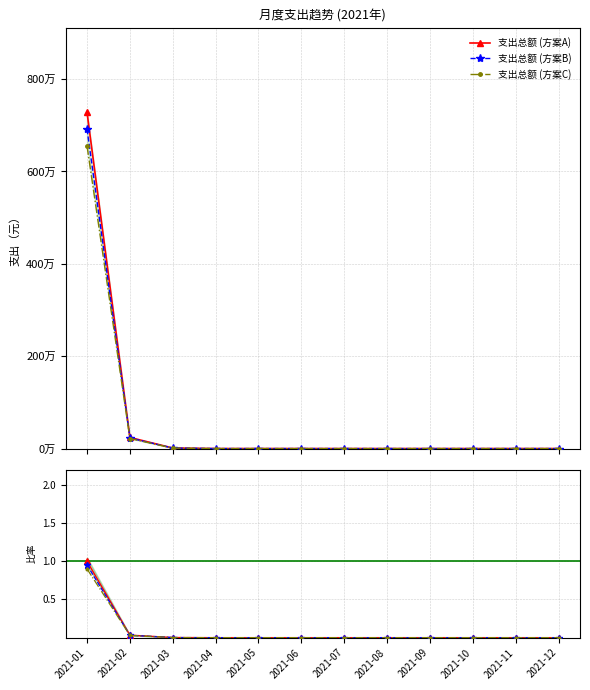

Reading left to right, list all the values displayed in this chart.

支出总额 (方案A): 7279646.7	240736.1	12134.9	0.0	0.0	0.0	0.0	0.0	0.0	0.0	0.0	0.0
支出总额 (方案B): 6915664.3	228699.3	11528.2	0.0	0.0	0.0	0.0	0.0	0.0	0.0	0.0	0.0
支出总额 (方案C): 6551682.0	216662.5	10921.4	0.0	0.0	0.0	0.0	0.0	0.0	0.0	0.0	0.0
比率 (方案A): 1.0	0.0	0.0	0.0	0.0	0.0	0.0	0.0	0.0	0.0	0.0	0.0
比率 (方案B): 0.9	0.0	0.0	0.0	0.0	0.0	0.0	0.0	0.0	0.0	0.0	0.0
比率 (方案C): 0.9	0.0	0.0	0.0	0.0	0.0	0.0	0.0	0.0	0.0	0.0	0.0